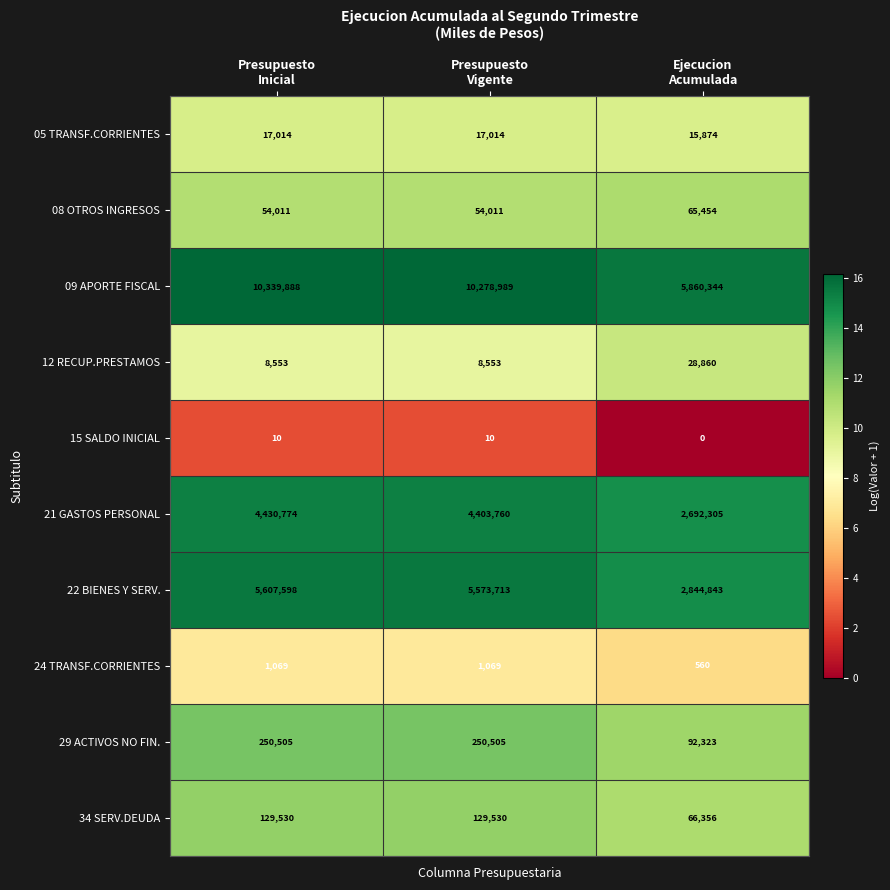

Reading left to right, extract all data points from this chart.

05 TRANSF.CORRIENTES: 17014	17014	15874
08 OTROS INGRESOS: 54011	54011	65454
09 APORTE FISCAL: 10339888	10278989	5860344
12 RECUP.PRESTAMOS: 8553	8553	28860
15 SALDO INICIAL: 10	10	0
21 GASTOS PERSONAL: 4430774	4403760	2692305
22 BIENES Y SERV.: 5607598	5573713	2844843
24 TRANSF.CORRIENTES: 1069	1069	560
29 ACTIVOS NO FIN.: 250505	250505	92323
34 SERV.DEUDA: 129530	129530	66356